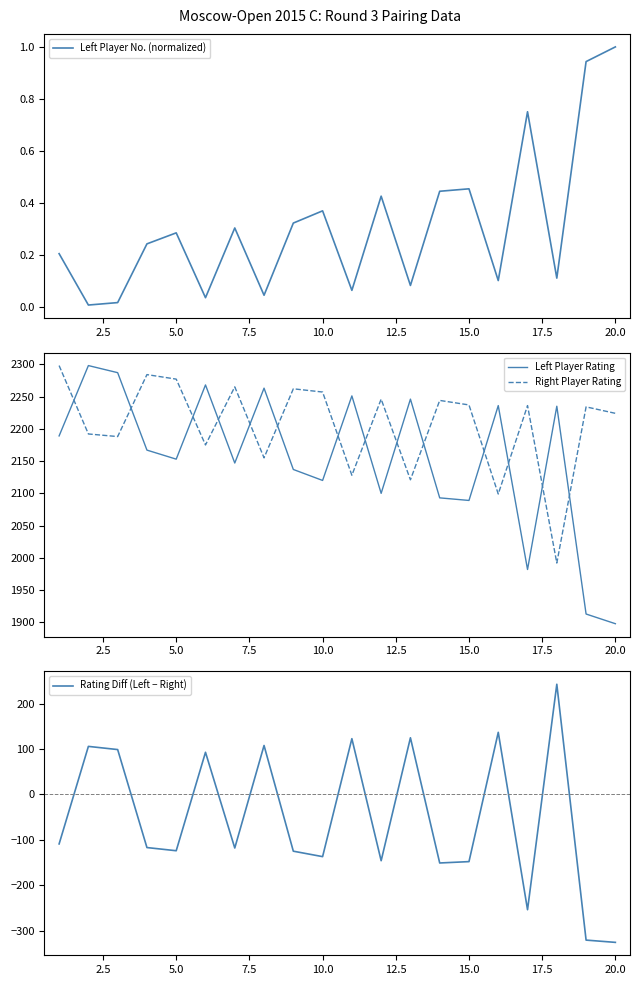

True or false: Left Player Rating has more than 0 points higher than both neighbors.

True